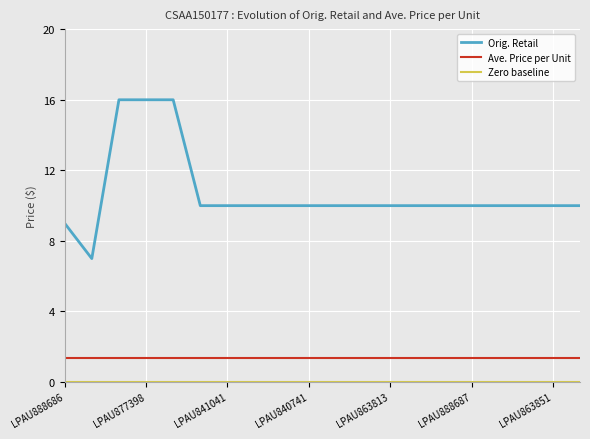

True or false: Orig. Retail and Ave. Price per Unit cross at least once.

False